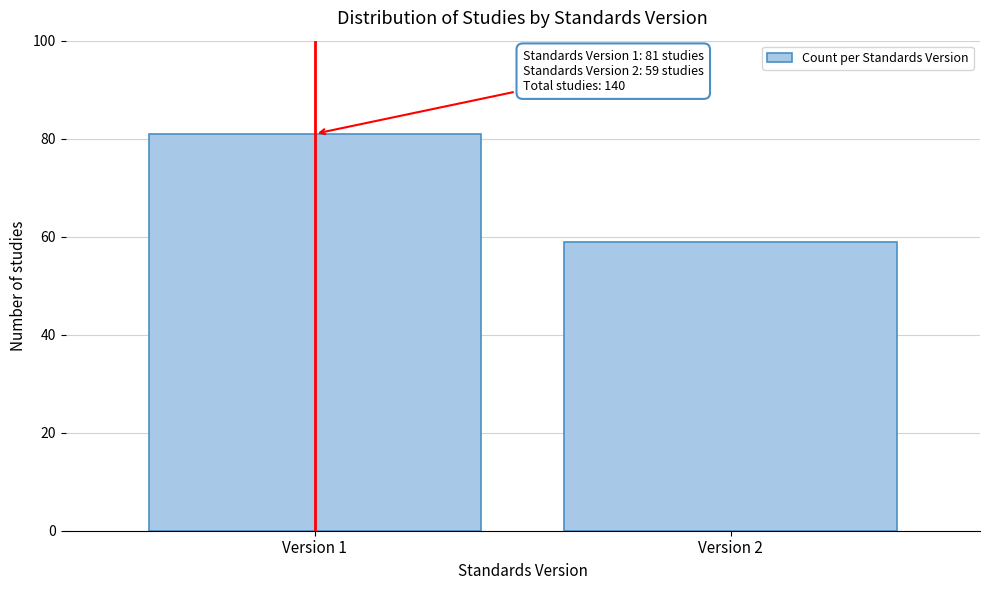

Reading left to right, transcribe all the data shown in this chart.

Version 1=81	Version 2=59